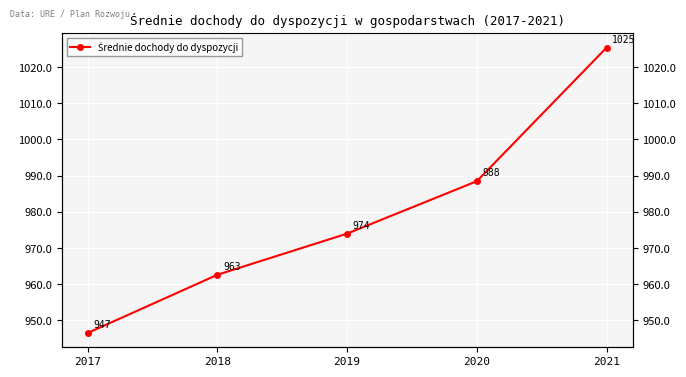

How many categories are shown in the chart?

5